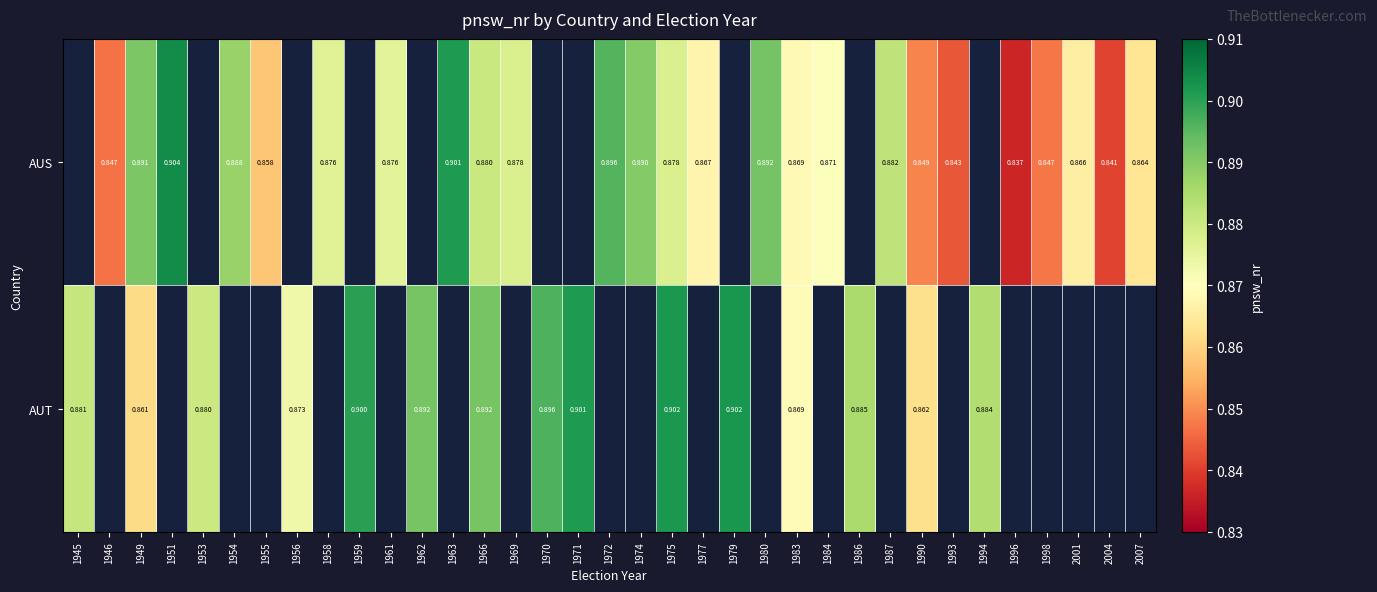

Which has a higher value, 1962 or 1998?

1998